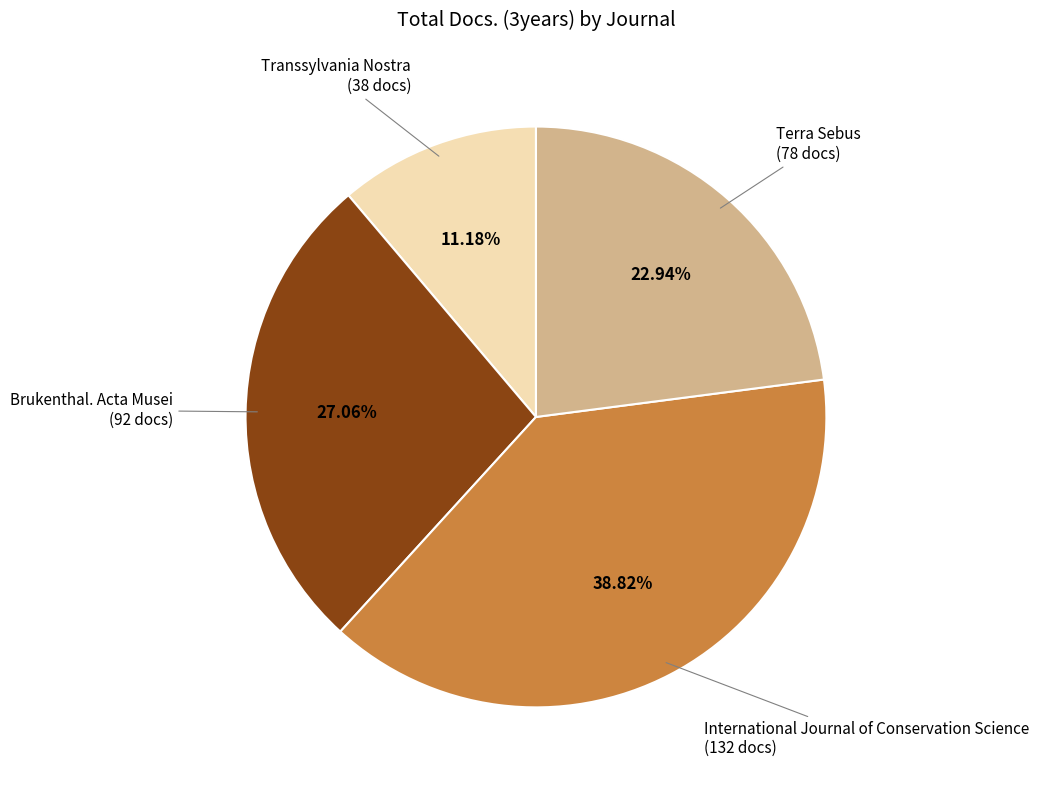

Is there any slice that represents more than half of the pie?

No